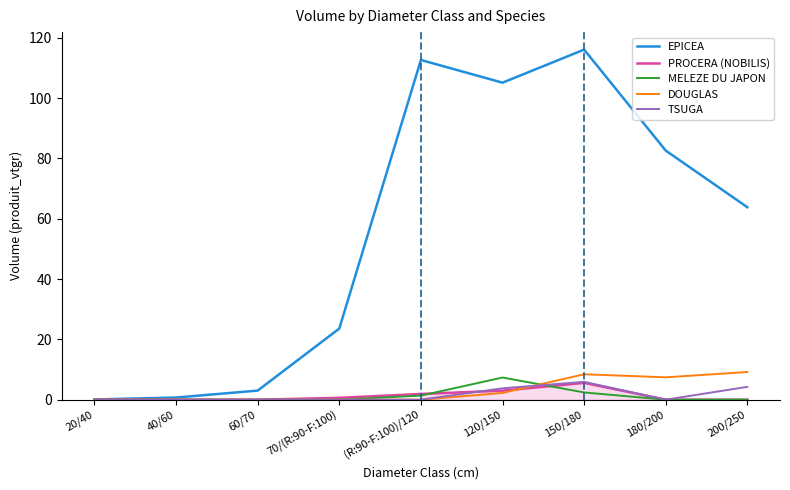

What is the maximum value for MELEZE DU JAPON?

7.3